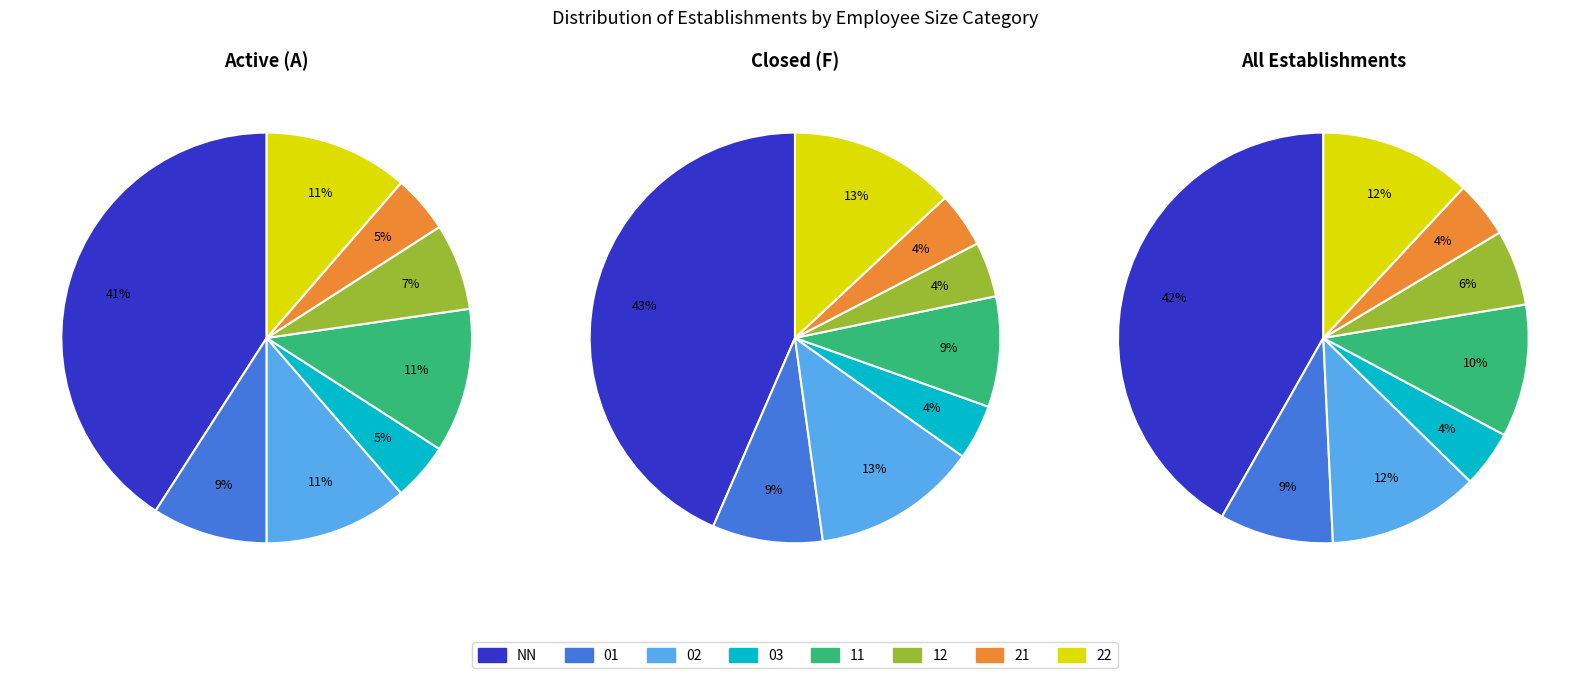

The 03 slice represents 1% of the pie. True or false?

False